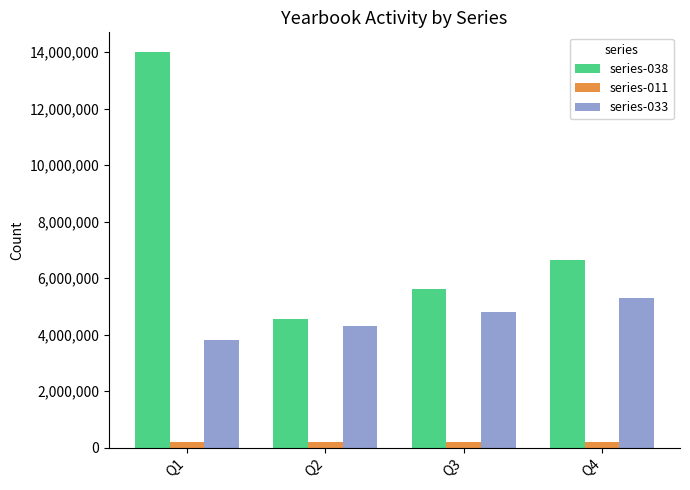

What is the sum of the series-011 values at Q2 and Q4?

400000